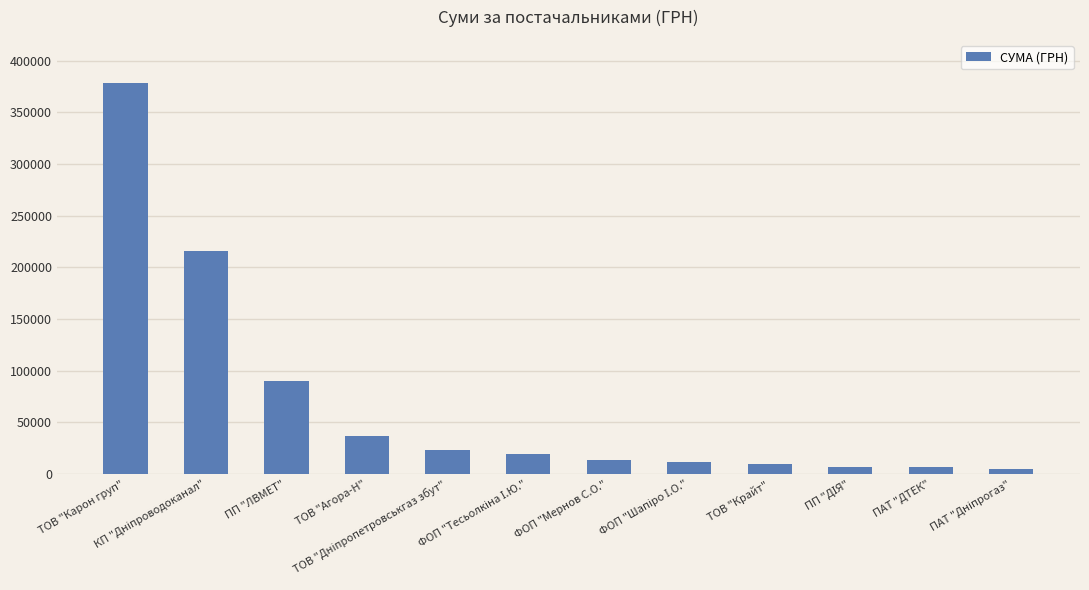

What is the difference between the second highest and minimum values?

211114.2